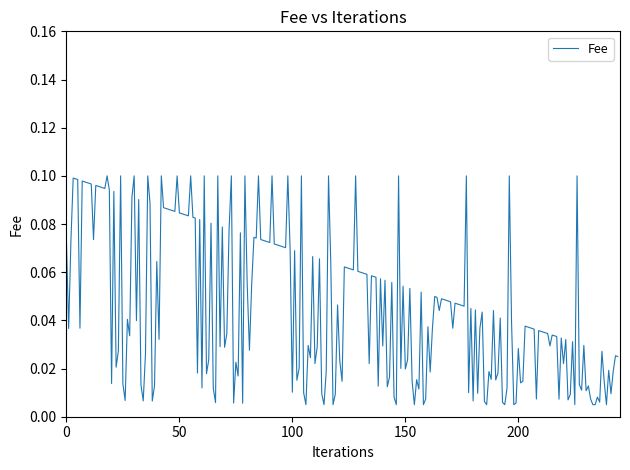

Does the chart have visible grid lines?

No